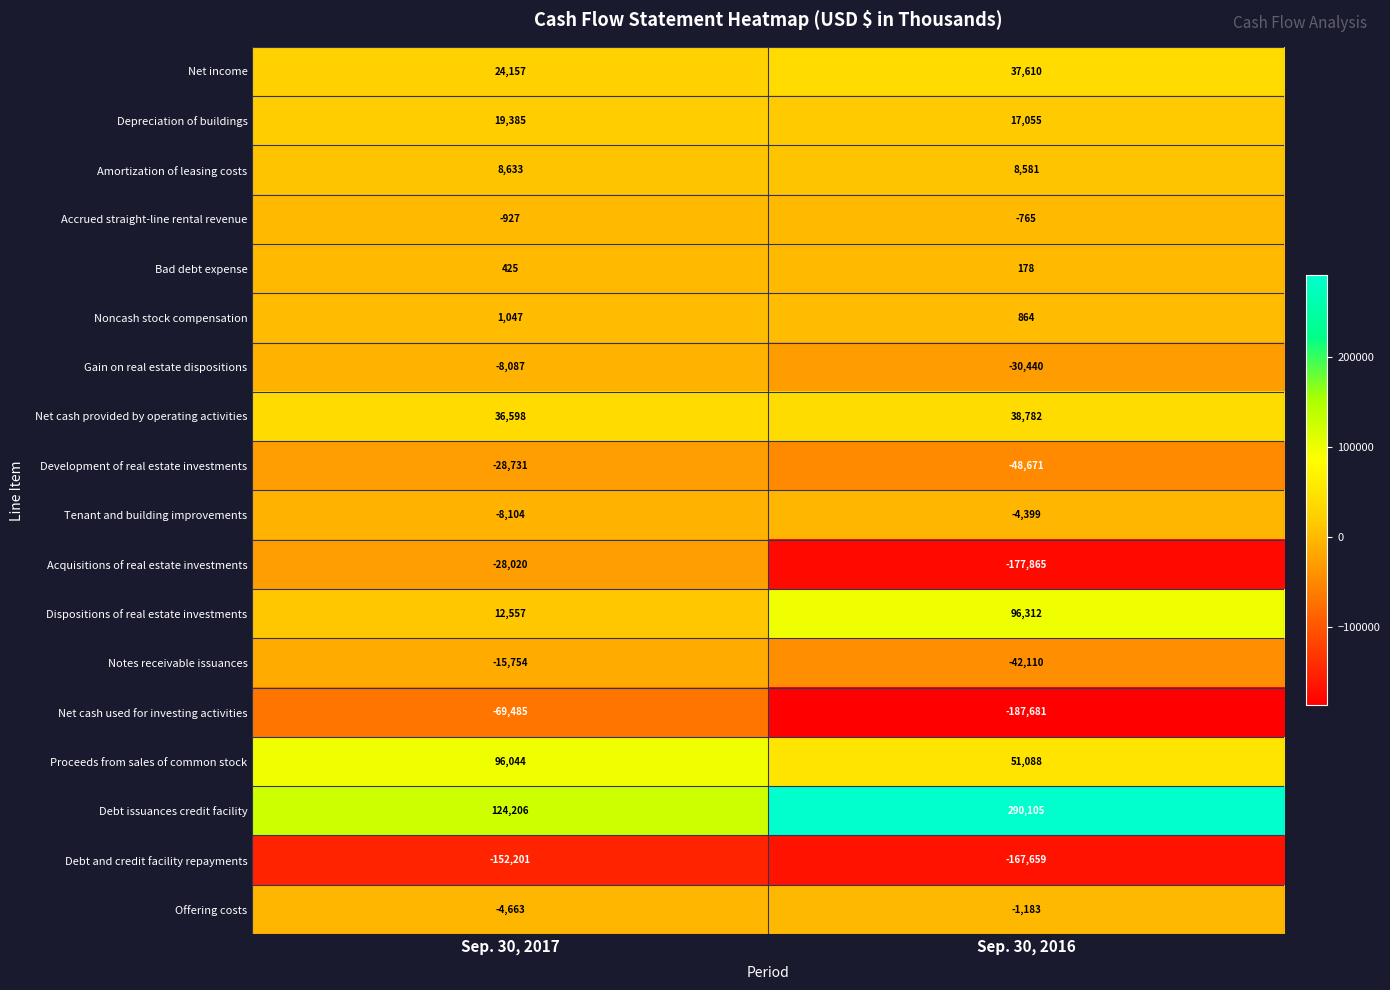

The Gain on real estate dispositions series shows -2974 at Sep. 30, 2017. True or false?

False